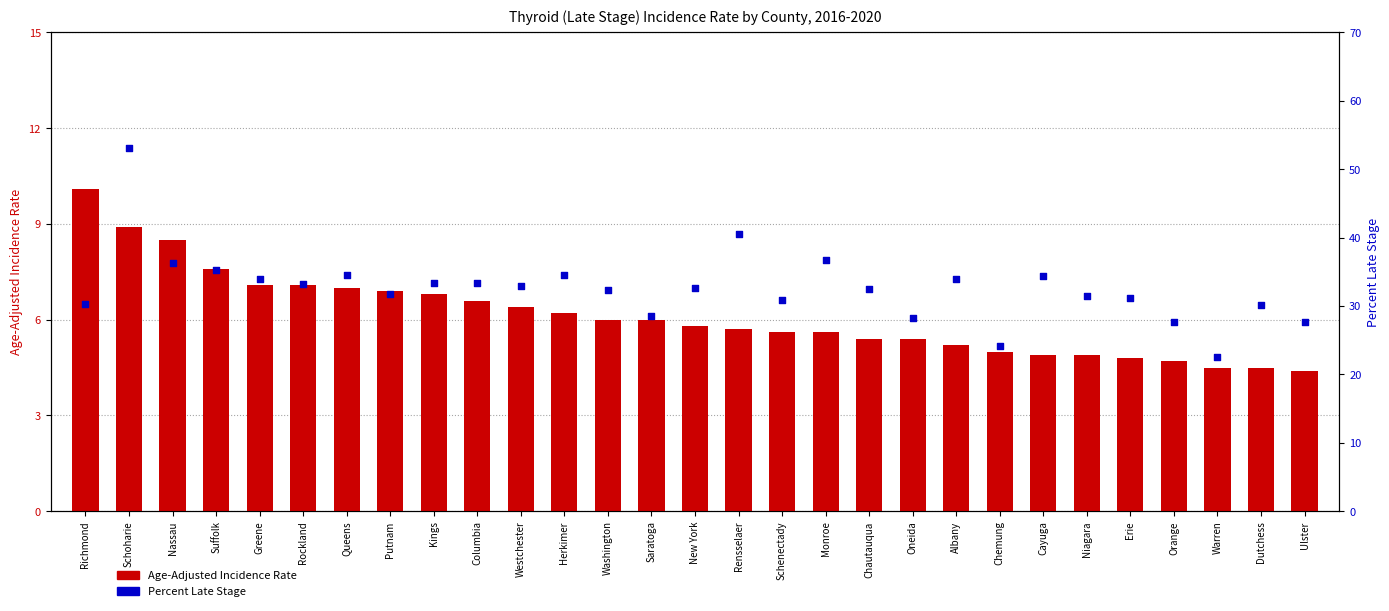

Which series reaches the maximum Y coordinate?

Percent Late Stage